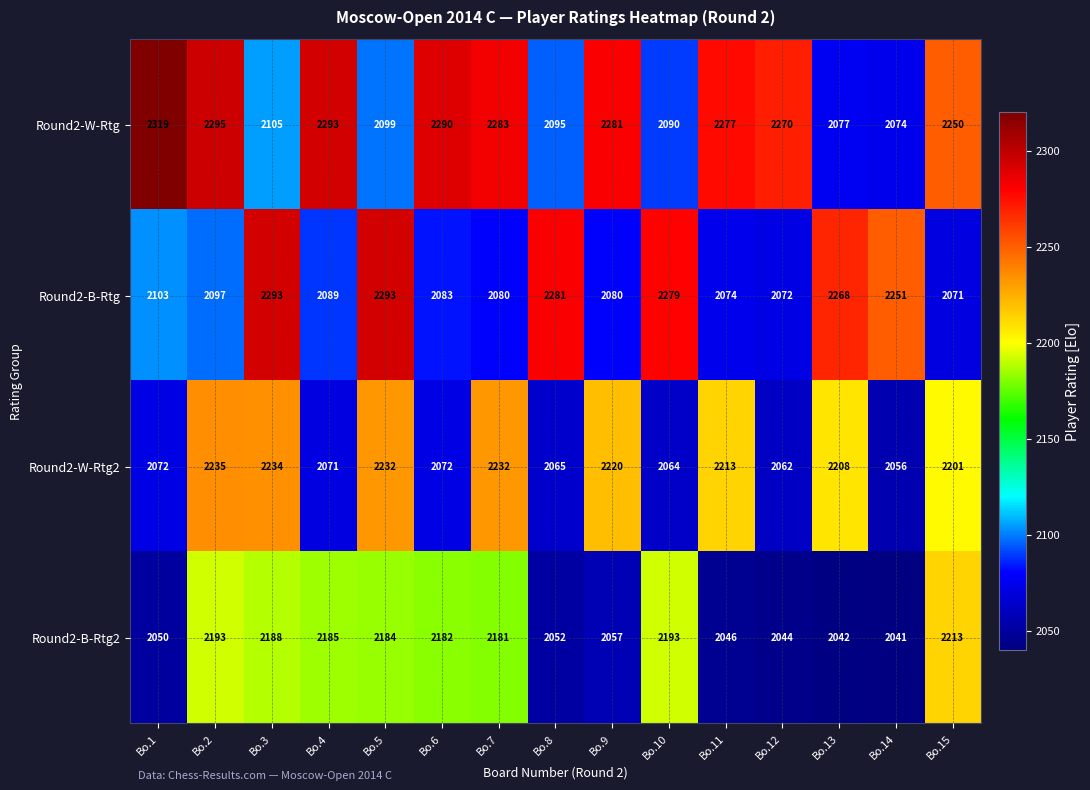

Which category has the lowest value in the Round2-B-Rtg2 series?

Bo.14